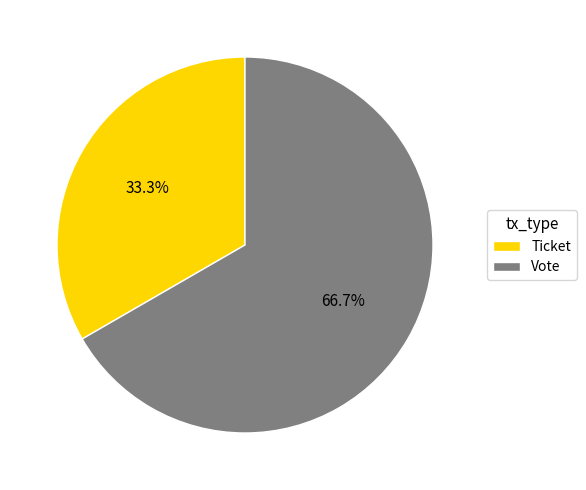

Rank the categories by value from highest to lowest.

Vote, Ticket